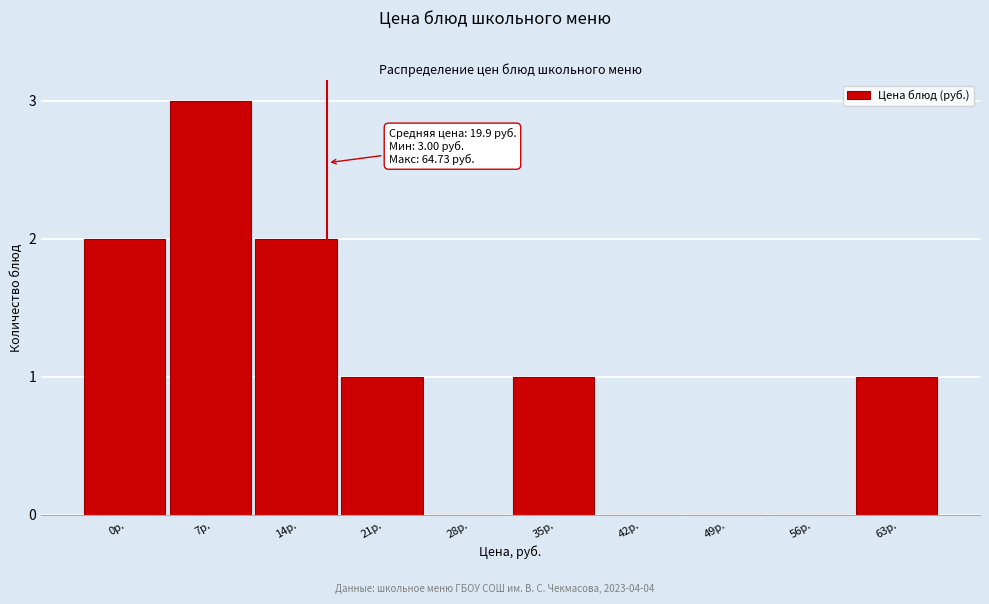

Reading left to right, extract all data points from this chart.

0р.=2	7р.=3	14р.=2	21р.=1	28р.=0	35р.=1	42р.=0	49р.=0	56р.=0	63р.=1